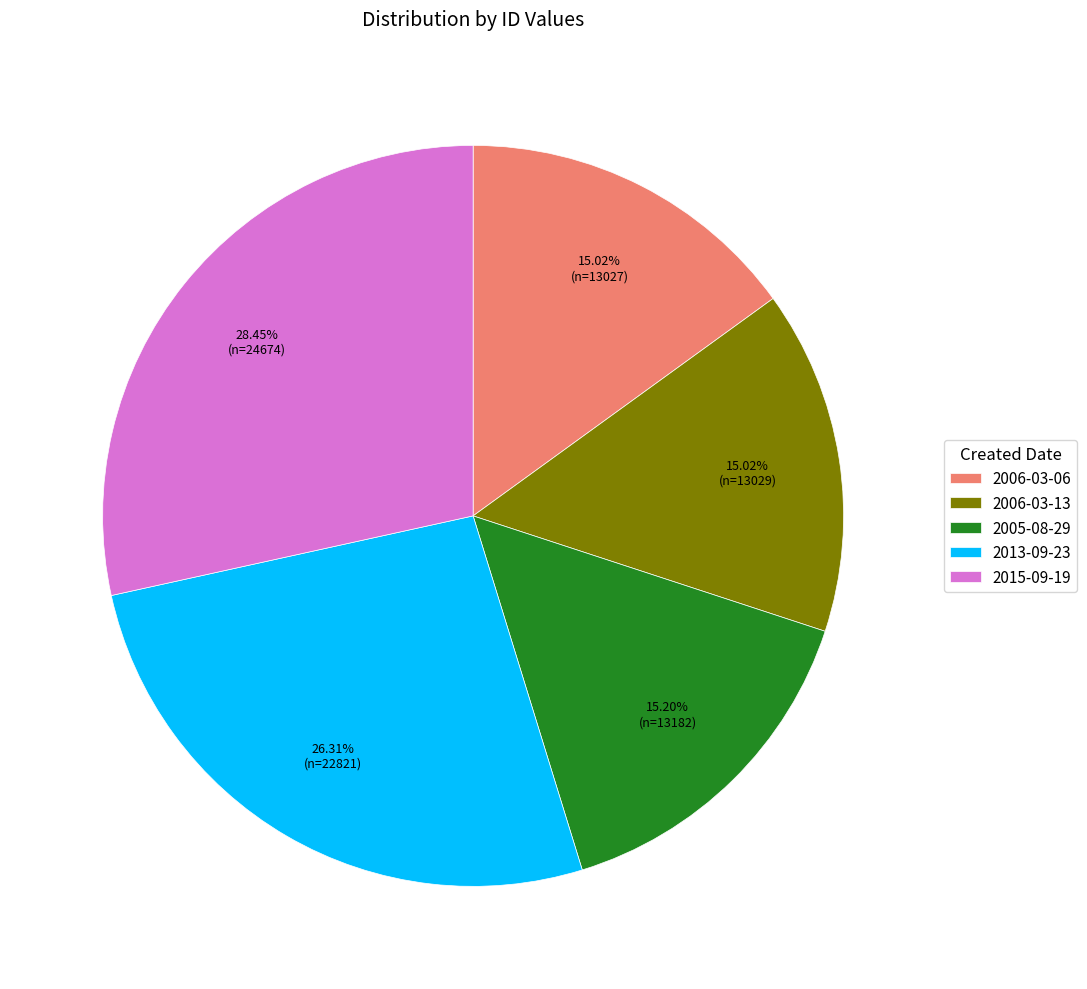

Which has a higher value, 2013-09-23 or 2006-03-13?

2013-09-23